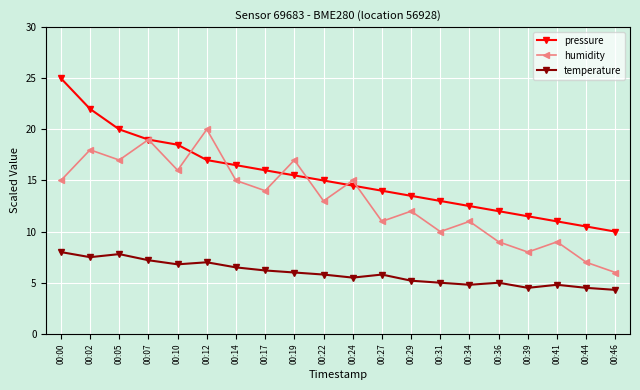

What is the lowest value of the humidity series?

6.0